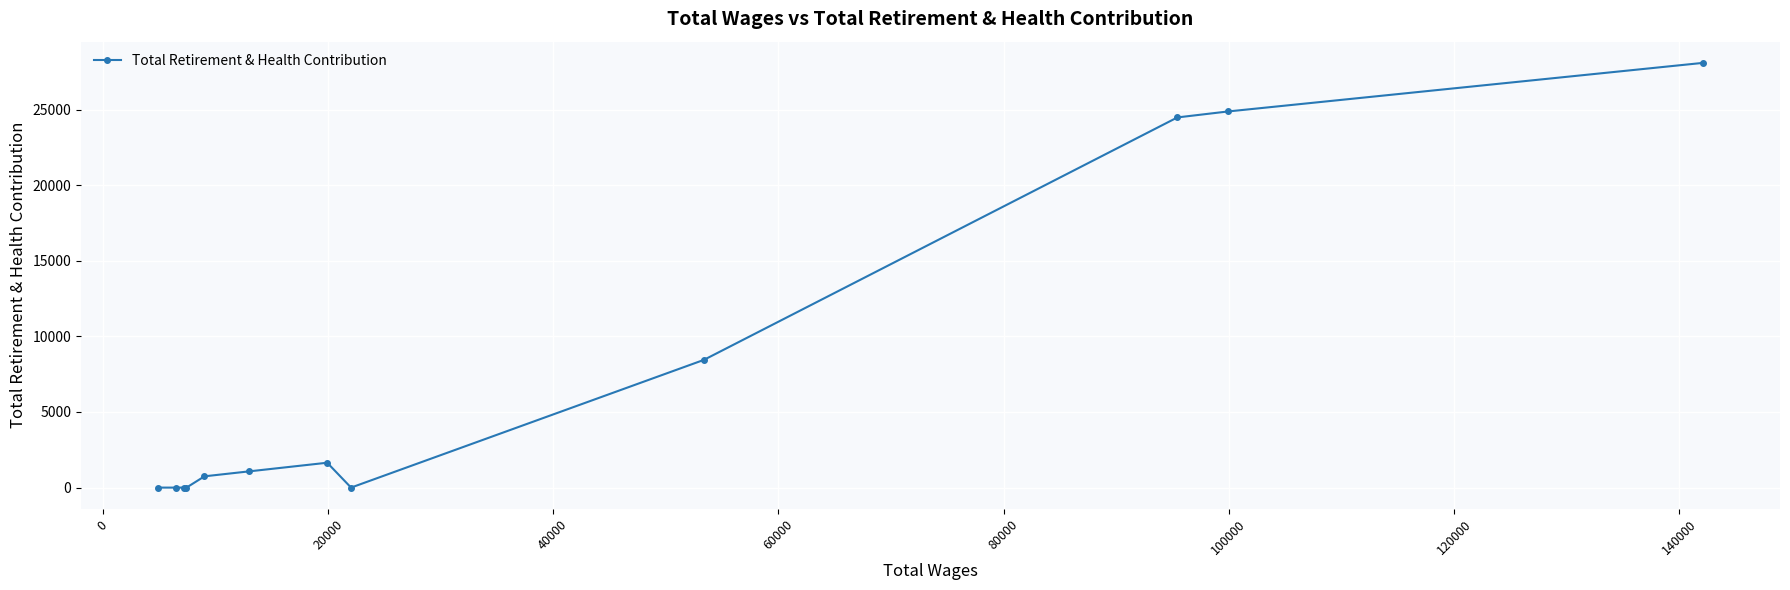

Reading left to right, list all the values displayed in this chart.

0	0	0	0	746	1074	1645	0	8445	24482	24875	28088